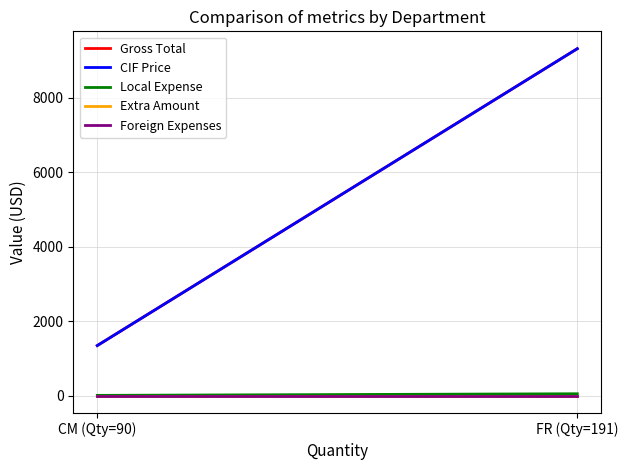

Reading left to right, list all the values displayed in this chart.

Gross Total: 1344.9	9320.2
CIF Price: 1344.9	9320.2
Local Expense: 6.8	50.0
Extra Amount: 0.0	0.0
Foreign Expenses: 0.0	0.0